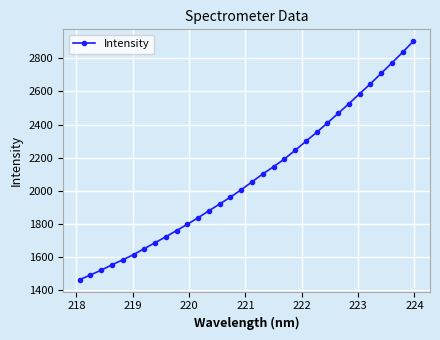

What is the value of the 21st point from the left?

2243.9